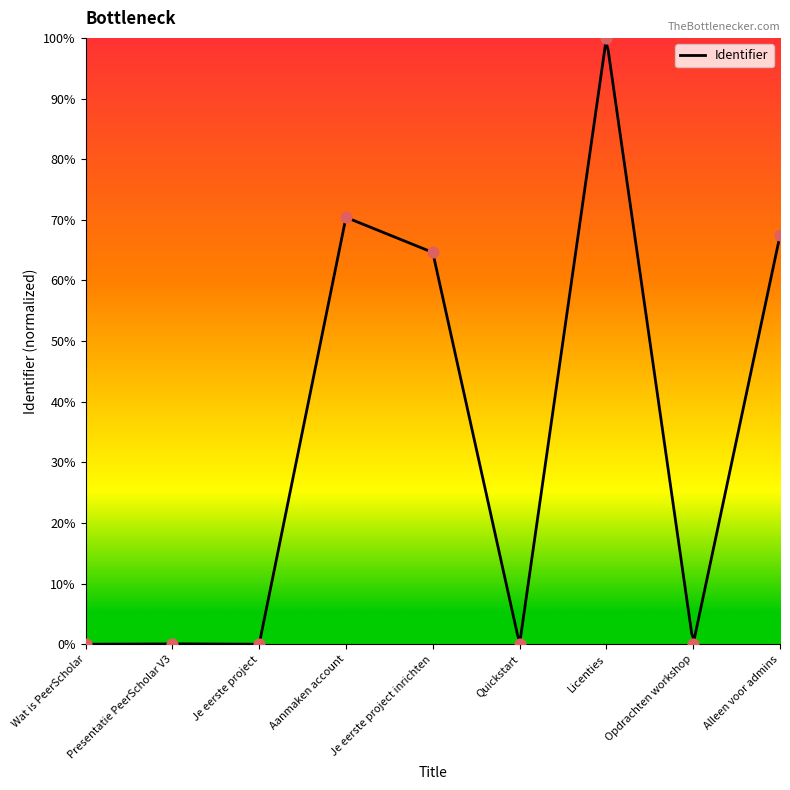

What is the change in value from Quickstart to Alleen voor admins?

+67.4